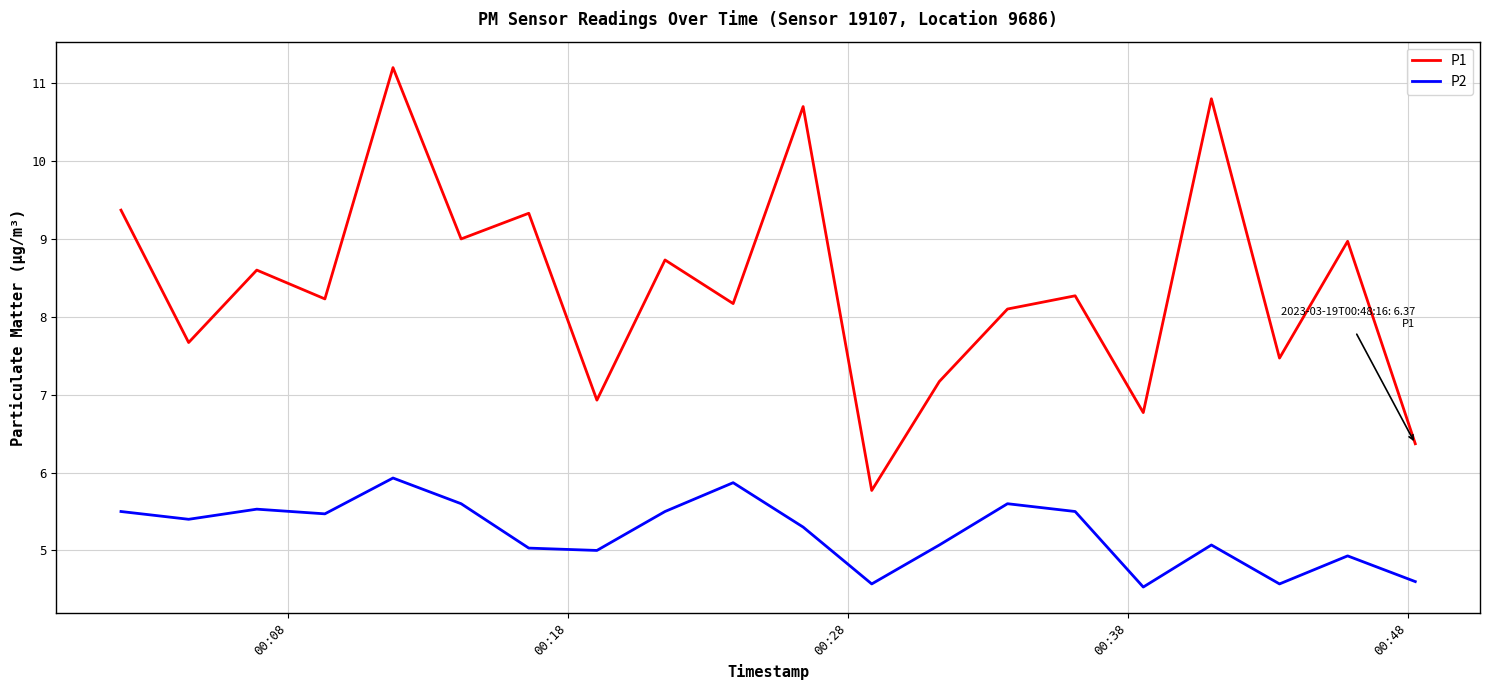

Reading right to left, list all the values displayed in this chart.

P1: 6.4	9.0	7.5	10.8	6.8	8.3	8.1	7.2	5.8	10.7	8.2	8.7	6.9	9.3	9.0	11.2	8.2	8.6	7.7	9.4
P2: 4.6	4.9	4.6	5.1	4.5	5.5	5.6	5.1	4.6	5.3	5.9	5.5	5.0	5.0	5.6	5.9	5.5	5.5	5.4	5.5